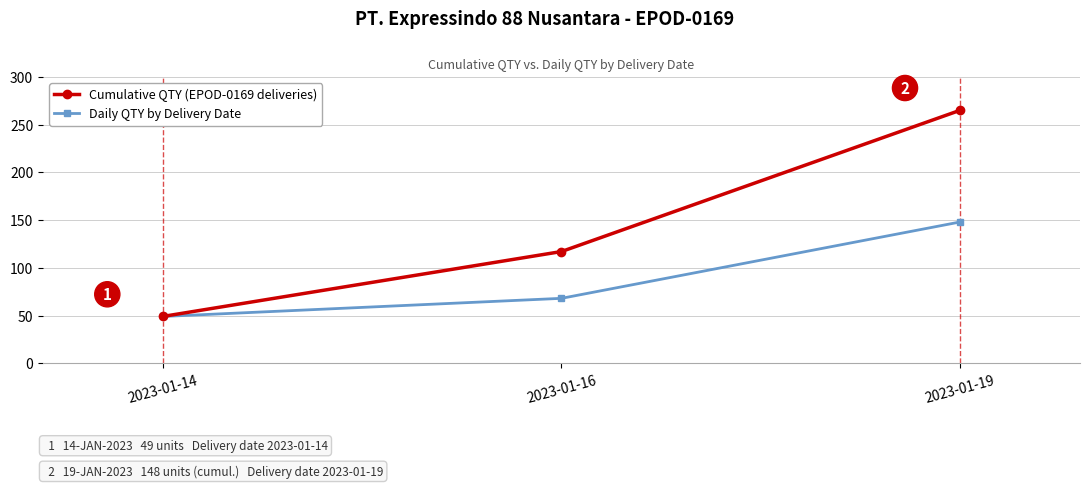

What is the greatest value displayed?

265